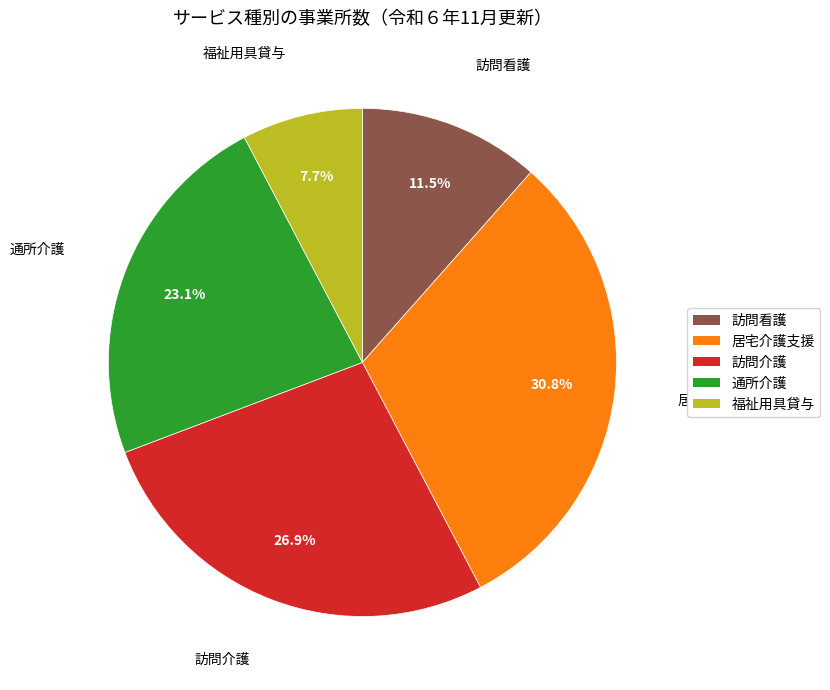

Do 福祉用具貸与 and 通所介護 together represent more than half of the pie?

No